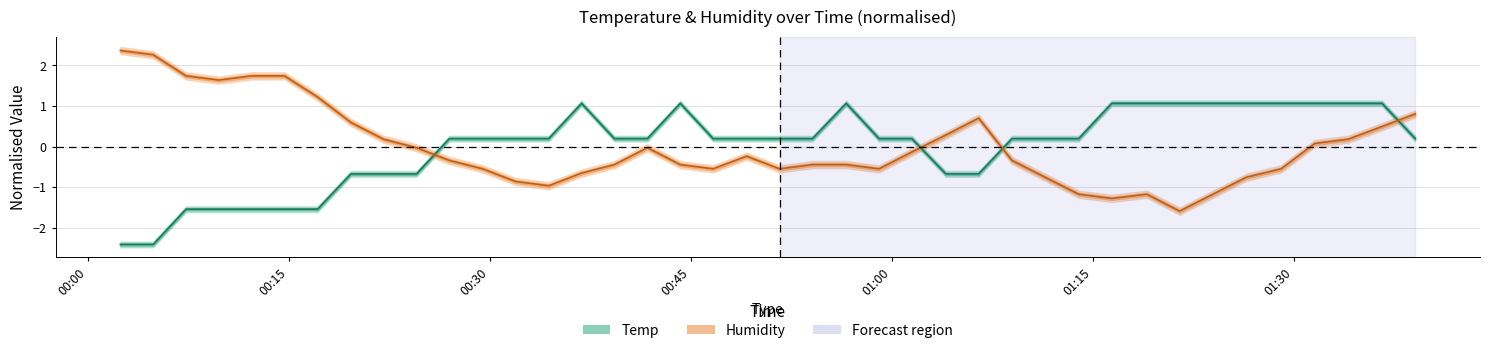

How many positive values does the Temp series have?

28